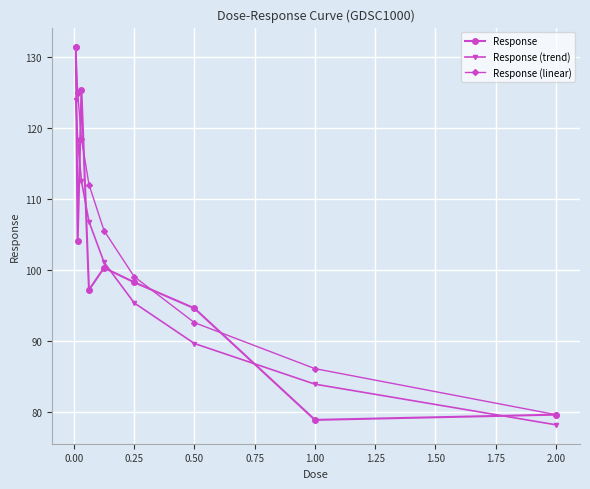

Which series has the widest spread of values?

Response